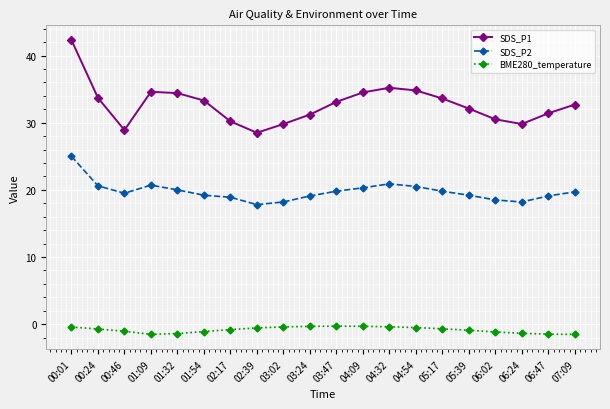

True or false: SDS_P1 and BME280_temperature intersect in this chart.

False